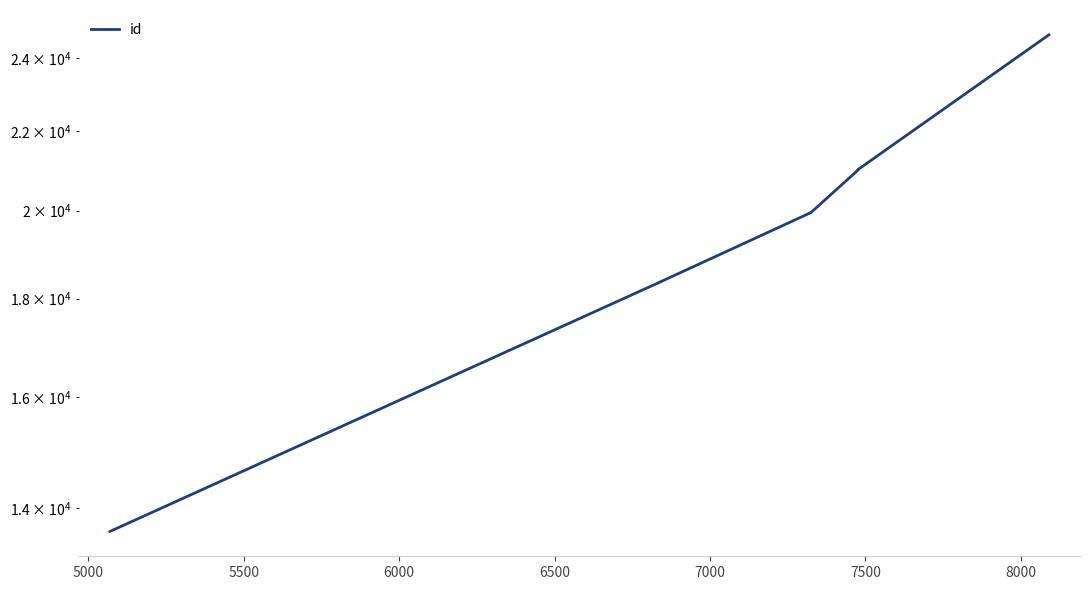

What is the smallest value displayed?

13617